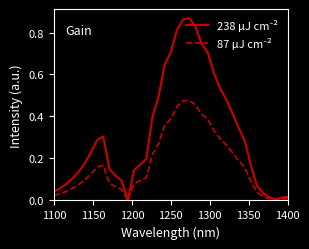

Does the chart display data point markers on the line(s)?

No